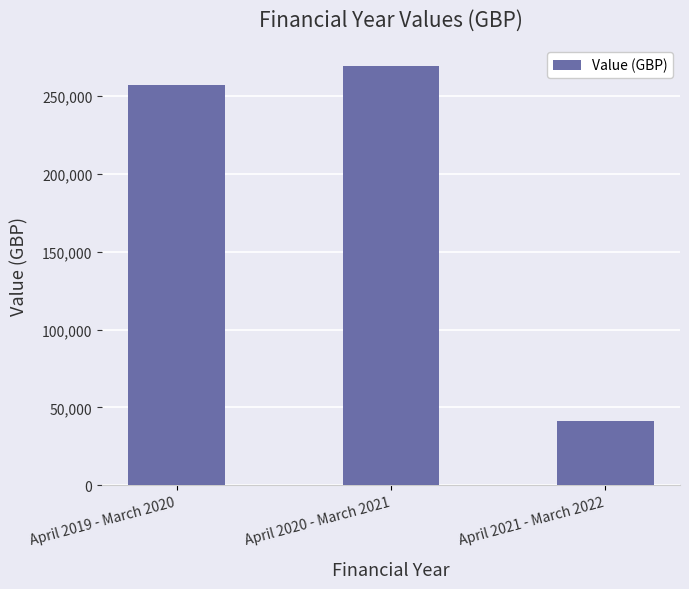

What is the minimum value shown in the chart?

41128.6